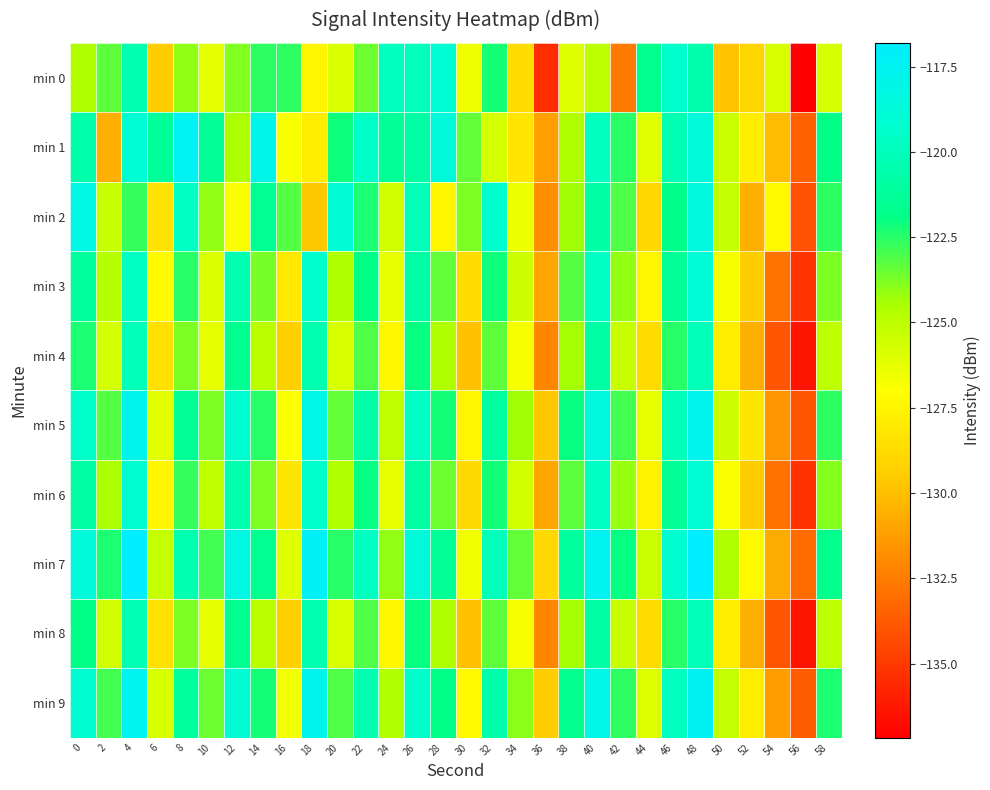

Reading right to left, what are all the values shown in this chart?

min 0: 58=-125.8	56=-137.2	54=-125.8	52=-129.0	50=-129.8	48=-120.5	46=-119.3	44=-121.7	42=-132.6	40=-125.0	38=-126.0	36=-135.5	34=-128.7	32=-122.2	30=-126.5	28=-119.0	26=-120.0	24=-119.8	22=-123.5	20=-125.9	18=-127.5	16=-122.6	14=-122.6	12=-123.8	10=-126.2	8=-124.1	6=-129.5	4=-120.4	2=-123.3	0=-124.6
min 1: 58=-121.9	56=-133.5	54=-130.1	52=-127.8	50=-125.4	48=-118.7	46=-120.3	44=-126.1	42=-122.5	40=-119.8	38=-124.6	36=-131.2	34=-128.3	32=-125.7	30=-123.4	28=-118.6	26=-120.8	24=-121.3	22=-119.5	20=-122.1	18=-127.9	16=-126.8	14=-117.9	12=-124.5	10=-121.4	8=-117.5	6=-121.3	4=-119.0	2=-130.6	0=-120.5
min 2: 58=-122.6	56=-134.1	54=-127.3	52=-130.6	50=-125.2	48=-118.4	46=-121.8	44=-128.9	42=-123.1	40=-120.7	38=-124.3	36=-131.8	34=-126.5	32=-119.2	30=-123.8	28=-127.4	26=-120.1	24=-125.6	22=-122.3	20=-118.9	18=-129.7	16=-123.2	14=-121.5	12=-126.8	10=-124.1	8=-119.6	6=-128.4	4=-122.7	2=-125.3	0=-118.2
min 3: 58=-123.8	56=-135.2	54=-132.8	52=-129.4	50=-126.7	48=-118.8	46=-121.3	44=-127.5	42=-124.1	40=-119.6	38=-123.2	36=-130.9	34=-125.5	32=-122.1	30=-128.7	28=-123.4	26=-120.8	24=-126.3	22=-121.9	20=-124.6	18=-119.3	16=-128.1	14=-123.7	12=-120.4	10=-125.9	8=-122.5	6=-127.2	4=-119.7	2=-124.8	0=-121.1
min 4: 58=-125.0	56=-136.4	54=-134.0	52=-130.6	50=-127.9	48=-120.1	46=-122.5	44=-128.7	42=-125.3	40=-120.8	38=-124.4	36=-132.1	34=-126.7	32=-123.3	30=-129.9	28=-124.6	26=-122.0	24=-127.4	22=-123.1	20=-125.8	18=-120.5	16=-129.3	14=-124.9	12=-121.6	10=-126.2	8=-123.8	6=-128.5	4=-120.1	2=-125.7	0=-122.3
min 5: 58=-122.6	56=-134.0	54=-131.6	52=-128.2	50=-125.5	48=-117.7	46=-120.1	44=-126.3	42=-122.9	40=-118.4	38=-122.0	36=-129.7	34=-124.3	32=-120.9	30=-127.5	28=-122.2	26=-119.6	24=-125.0	22=-120.7	20=-123.4	18=-118.1	16=-126.9	14=-122.5	12=-119.2	10=-123.8	8=-121.4	6=-126.1	4=-117.8	2=-123.2	0=-119.5
min 6: 58=-123.9	56=-135.3	54=-132.9	52=-129.5	50=-126.8	48=-119.0	46=-121.4	44=-127.6	42=-124.2	40=-119.7	38=-123.3	36=-131.0	34=-125.6	32=-122.2	30=-128.8	28=-123.5	26=-120.9	24=-126.3	22=-122.0	20=-124.7	18=-119.4	16=-128.2	14=-123.8	12=-120.5	10=-125.1	8=-122.7	6=-127.4	4=-119.1	2=-124.5	0=-120.8
min 7: 58=-121.7	56=-133.1	54=-130.7	52=-127.3	50=-124.6	48=-116.8	46=-119.2	44=-125.4	42=-122.0	40=-117.5	38=-121.1	36=-128.8	34=-123.4	32=-120.0	30=-126.6	28=-121.3	26=-118.7	24=-124.1	22=-119.8	20=-122.5	18=-117.2	16=-126.0	14=-121.6	12=-118.3	10=-122.9	8=-120.5	6=-125.2	4=-116.9	2=-122.3	0=-118.6
min 8: 58=-125.0	56=-136.4	54=-134.0	52=-130.6	50=-127.9	48=-120.1	46=-122.5	44=-128.7	42=-125.3	40=-120.8	38=-124.4	36=-132.1	34=-126.7	32=-123.3	30=-129.9	28=-124.6	26=-122.0	24=-127.4	22=-123.1	20=-125.8	18=-120.5	16=-129.3	14=-124.9	12=-121.6	10=-126.2	8=-123.8	6=-128.5	4=-120.2	2=-125.6	0=-121.9
min 9: 58=-122.3	56=-133.7	54=-131.3	52=-127.9	50=-125.2	48=-117.4	46=-119.8	44=-126.0	42=-122.6	40=-118.1	38=-121.7	36=-129.4	34=-124.0	32=-120.6	30=-127.2	28=-121.9	26=-119.3	24=-124.7	22=-120.4	20=-123.1	18=-117.8	16=-126.6	14=-122.2	12=-118.9	10=-123.5	8=-121.1	6=-125.8	4=-117.5	2=-122.9	0=-119.2